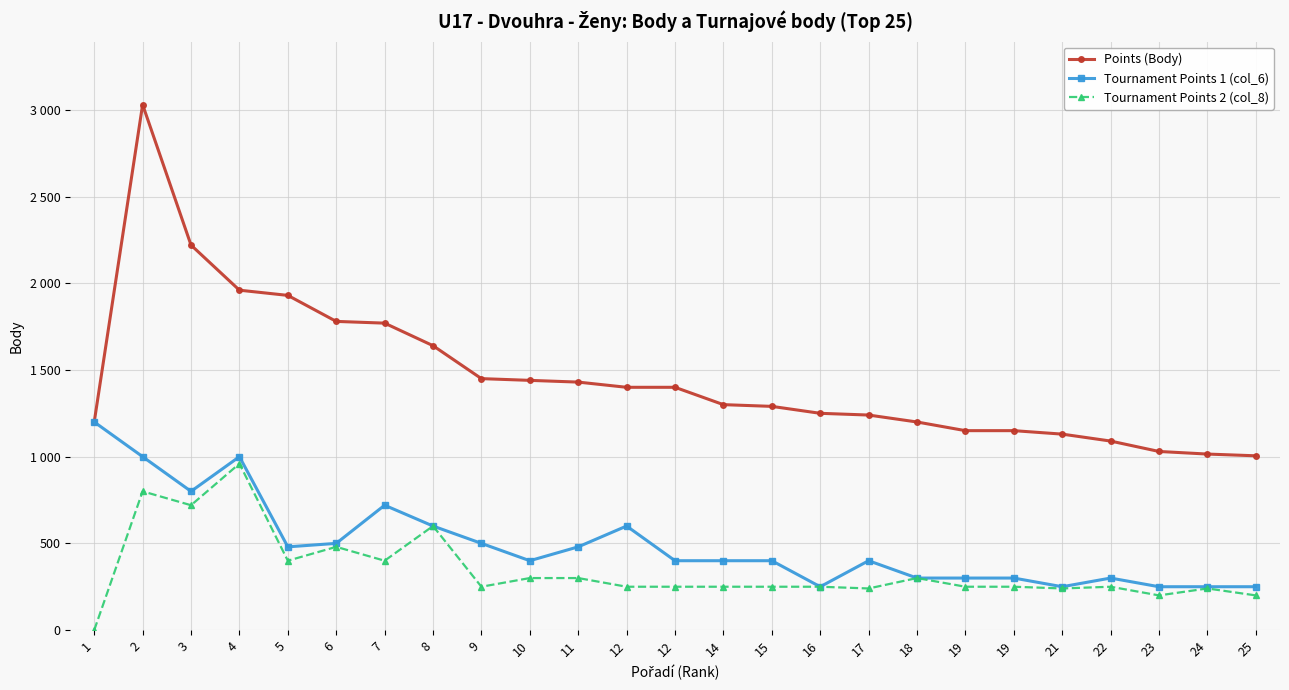

Is this an area chart (filled region under the line)?

No